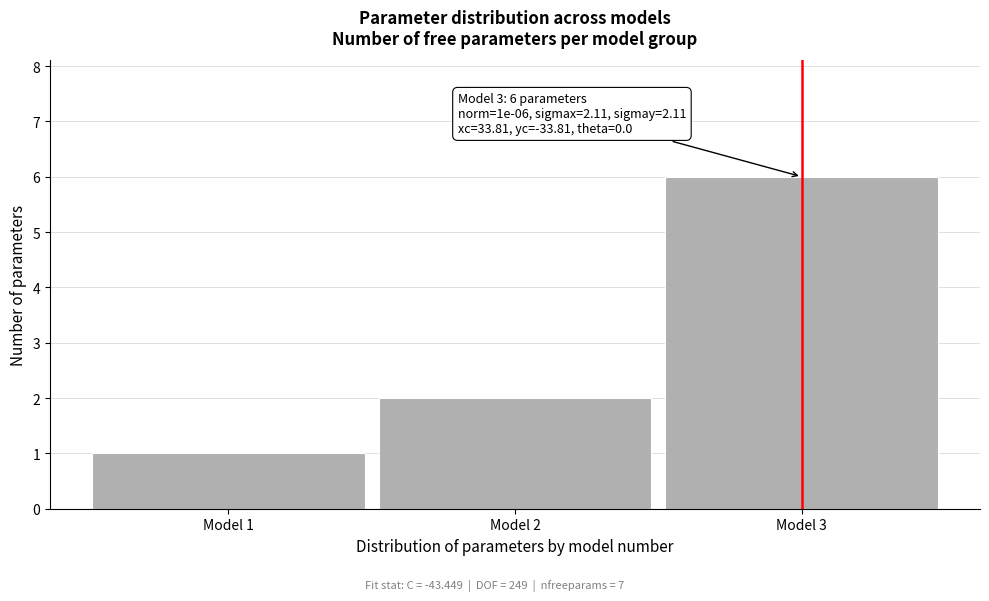

Reading left to right, extract all data points from this chart.

1	2	6